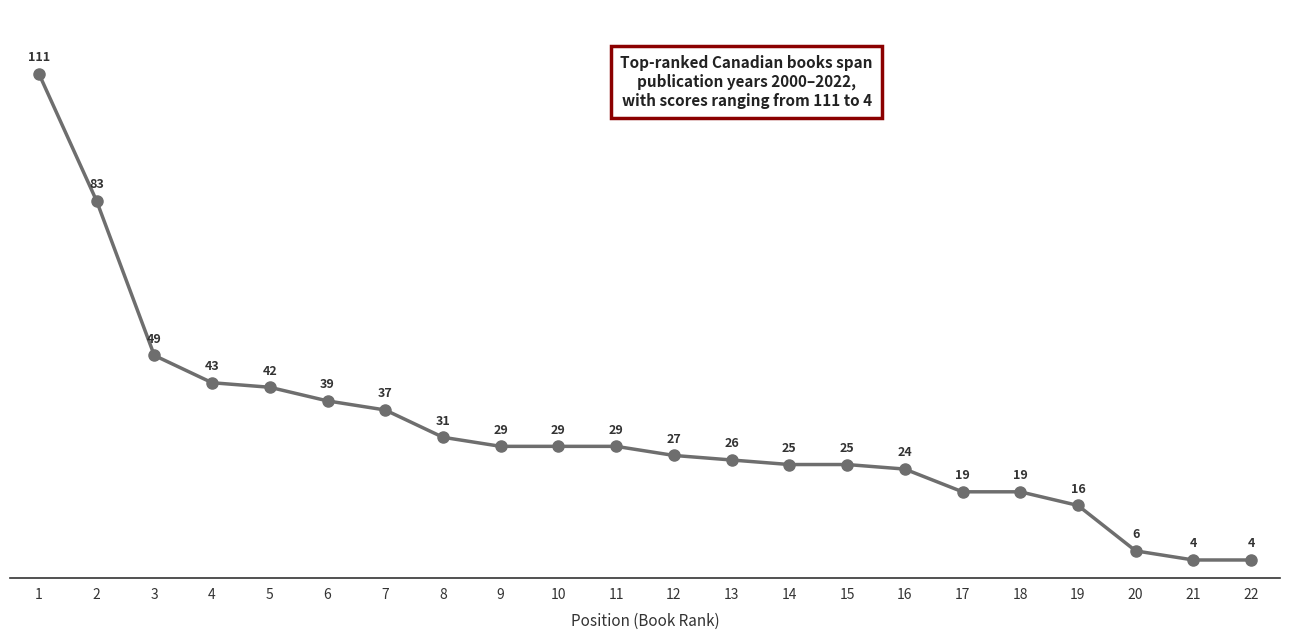

Is this an area chart (filled region under the line)?

No